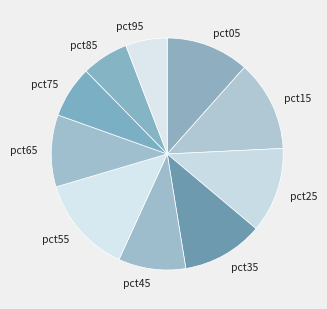

True or false: pct75 accounts for 7% of the total.

True